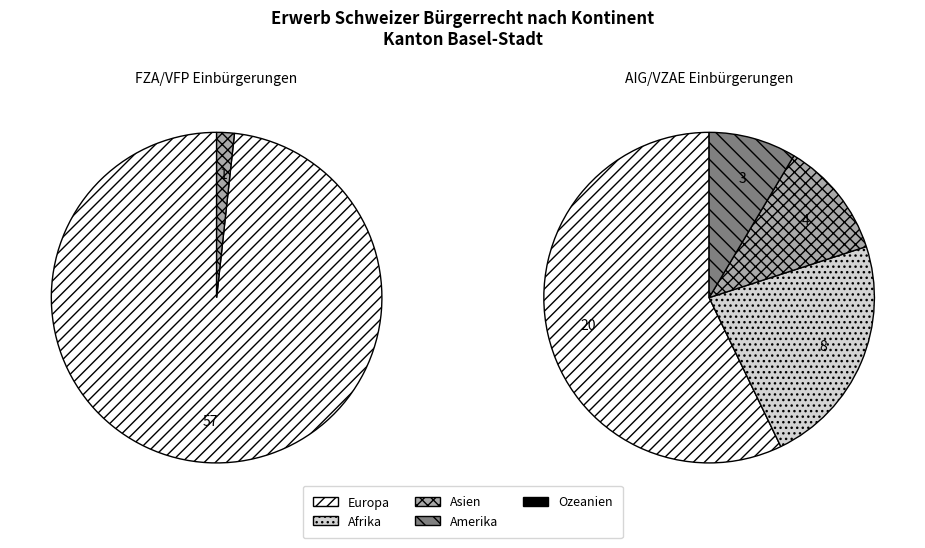

What percentage do Afrika and Europa together represent?

91.4%